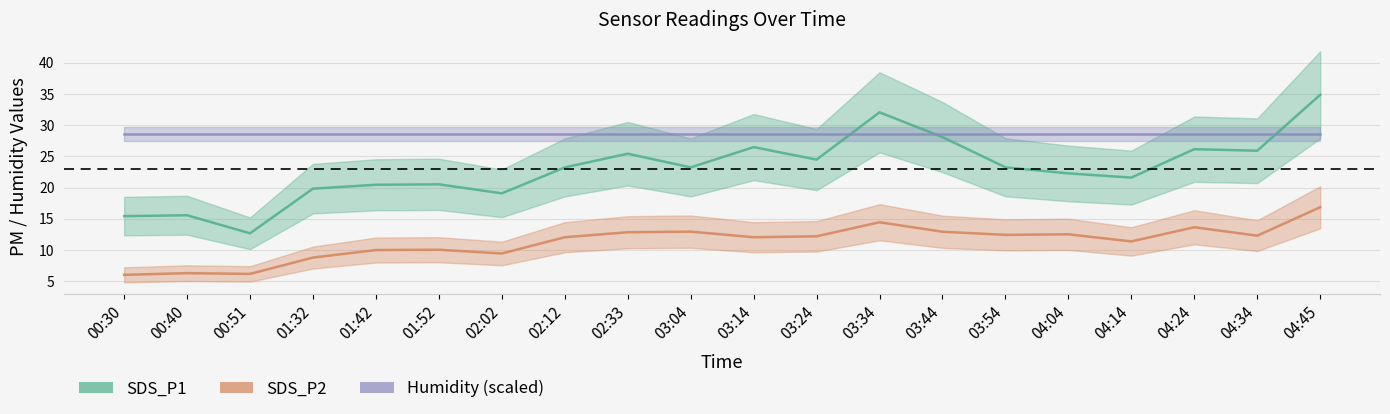

True or false: SDS_P2 and SDS_P1 intersect in this chart.

False